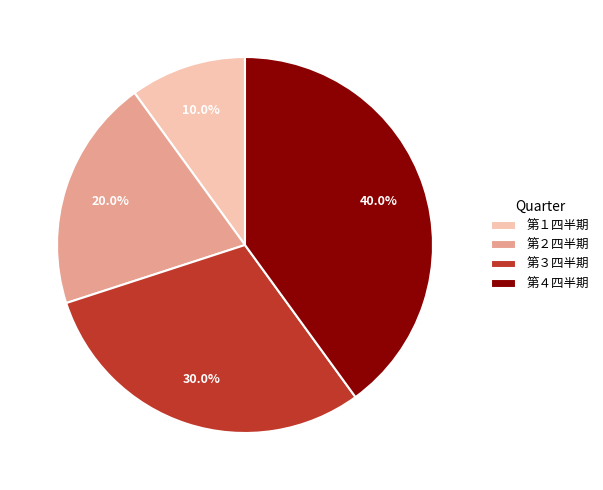

Does 第３四半期 account for over 50% of the chart?

No